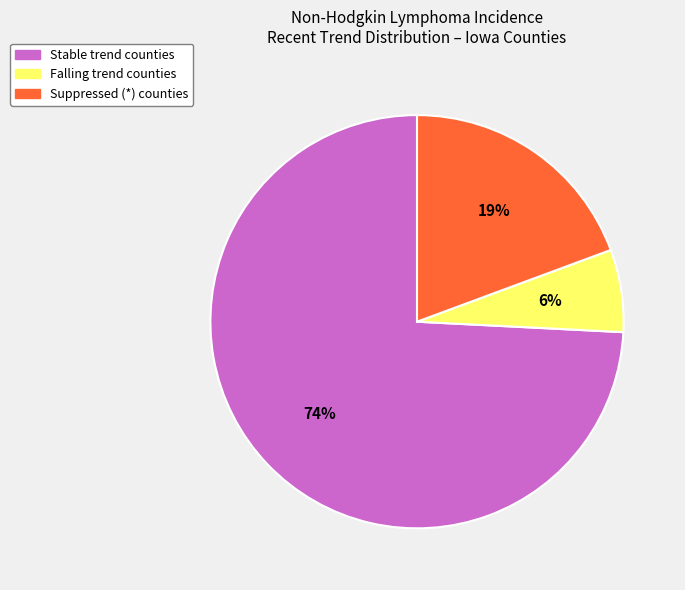

The Suppressed (*) counties slice represents 19% of the pie. True or false?

True